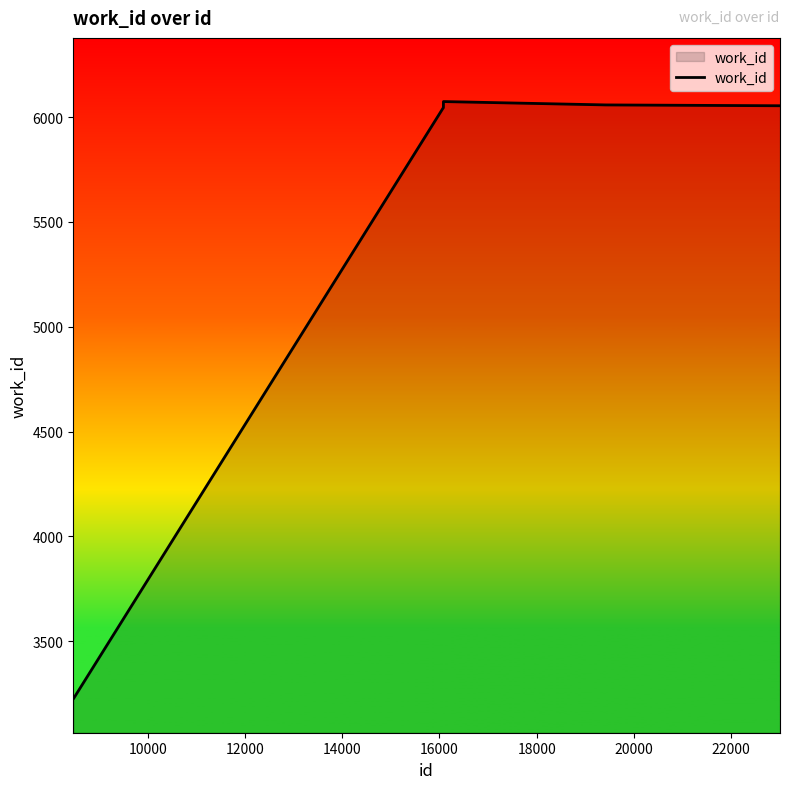

What is the minimum value shown in the chart?

3225